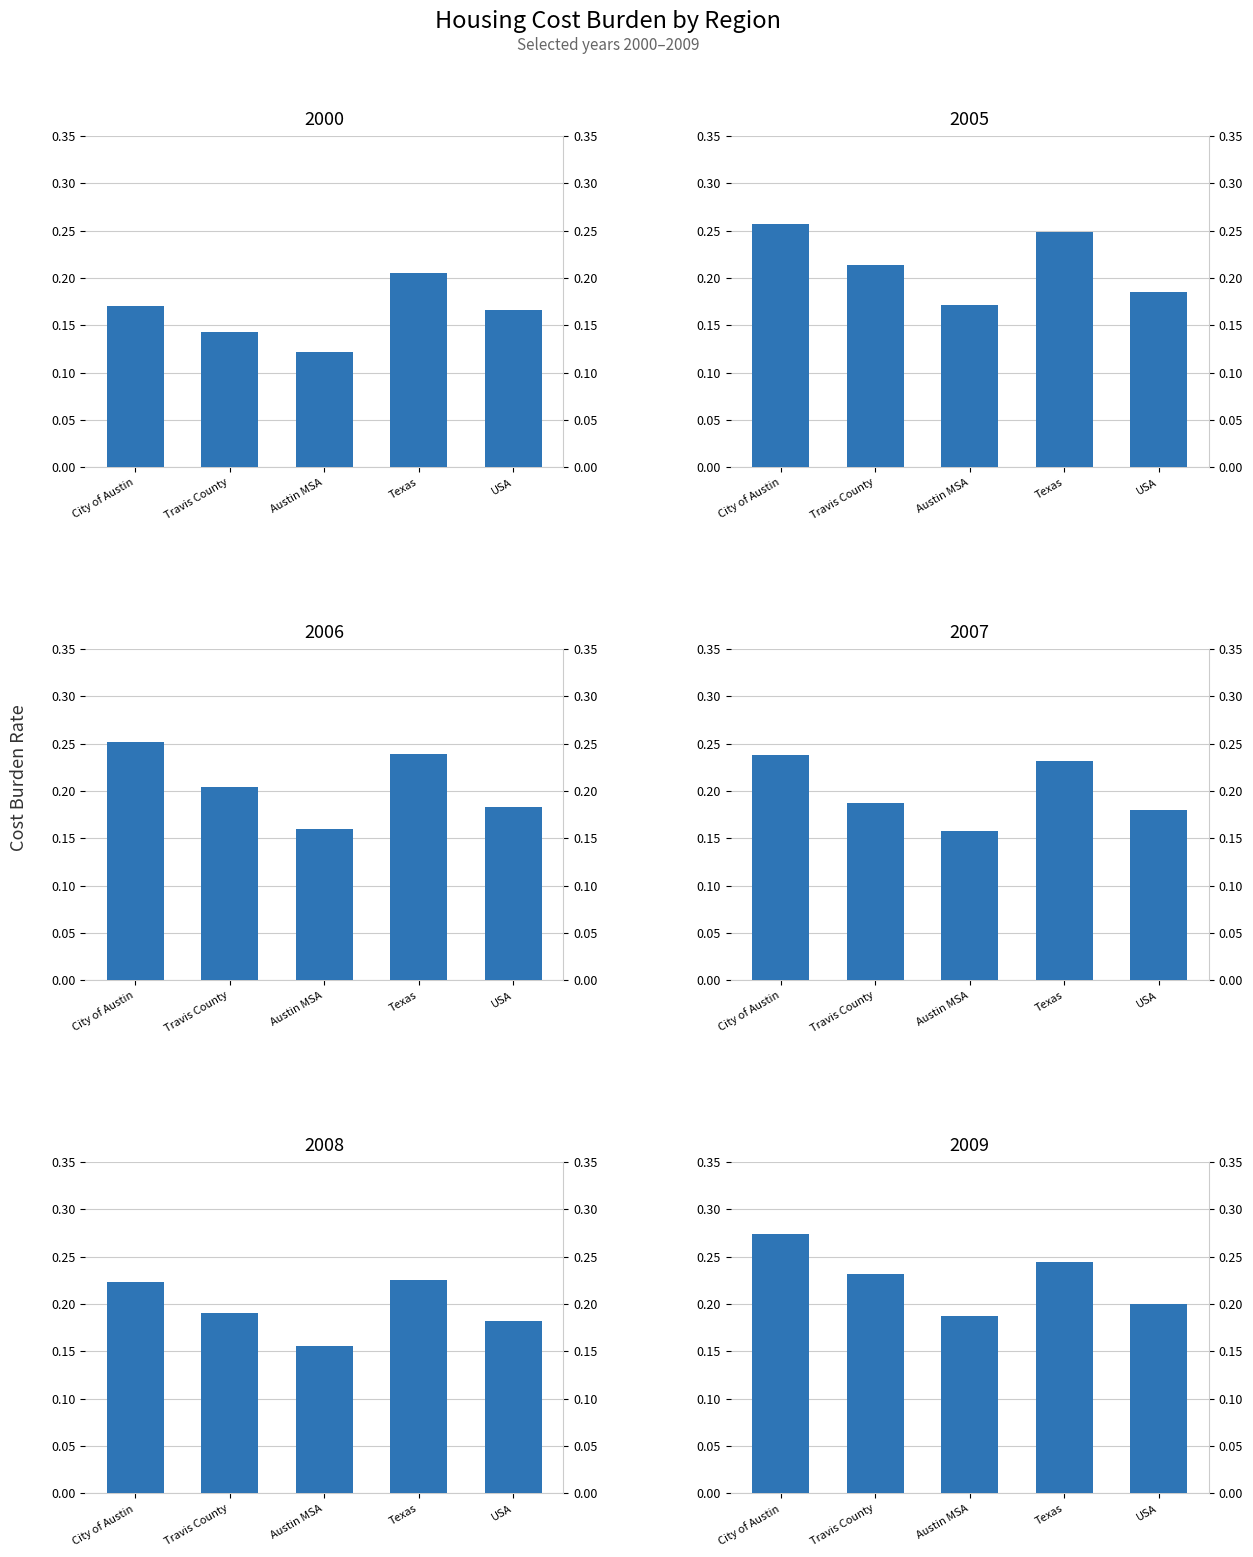

What is the sum of all 2008 values?

1.0